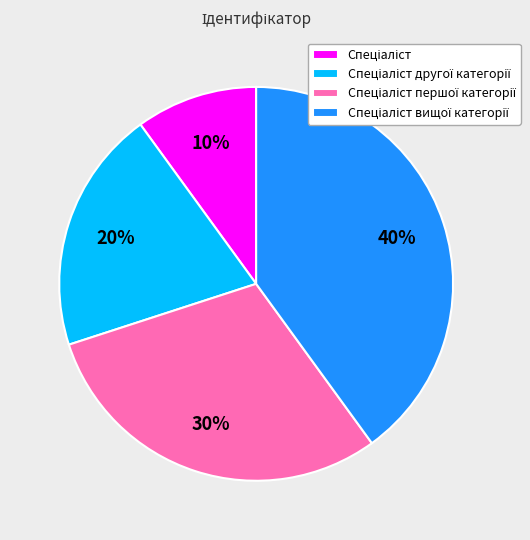

Is there a majority slice in this chart?

No